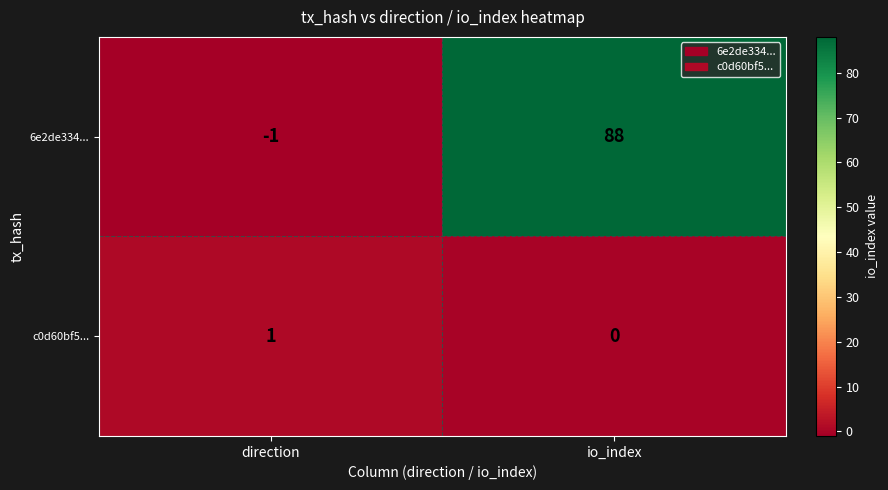

Is it true that 6e2de334... equals -1 at direction?

True